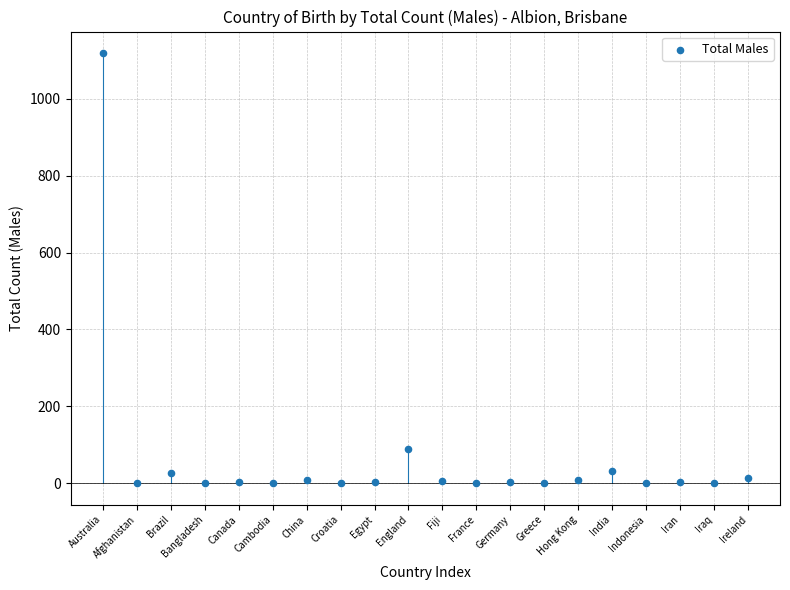

What is the range of Y values (max minus min)?

1119